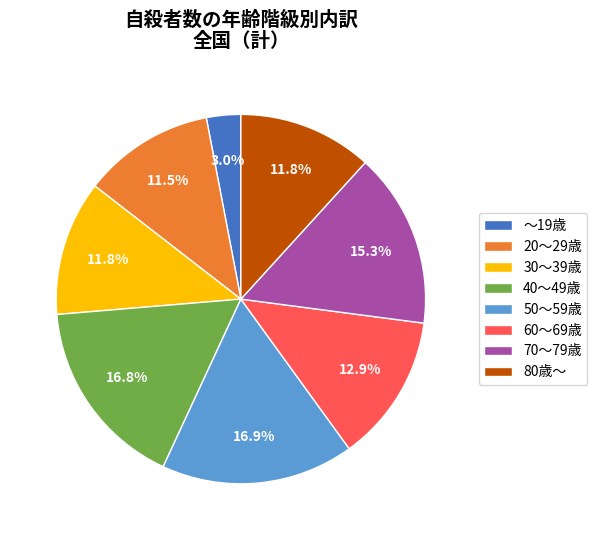

Count the number of slices in the pie.

8